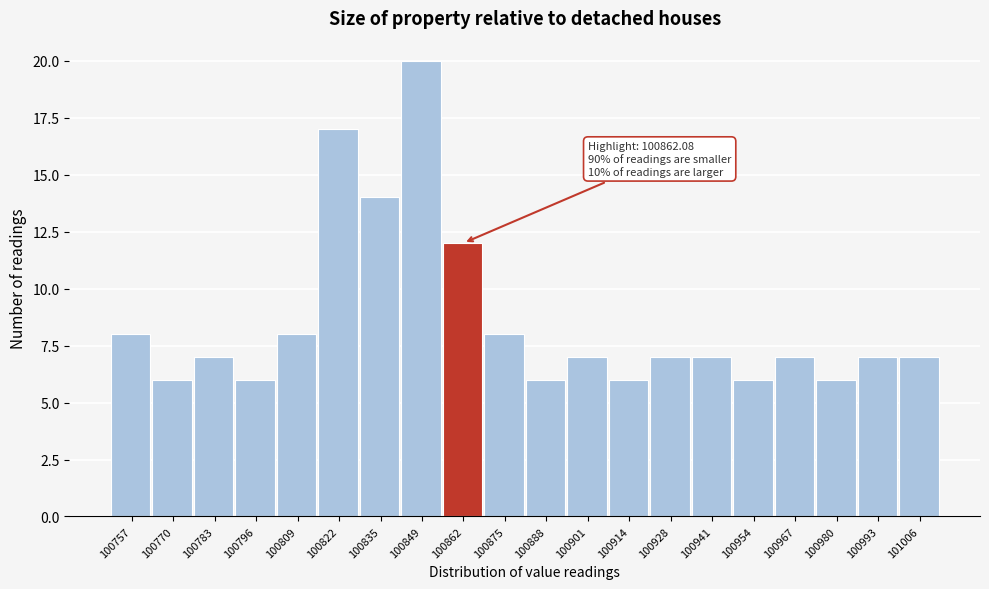

Which range on the x-axis has the tallest bar?

100842 to 100856